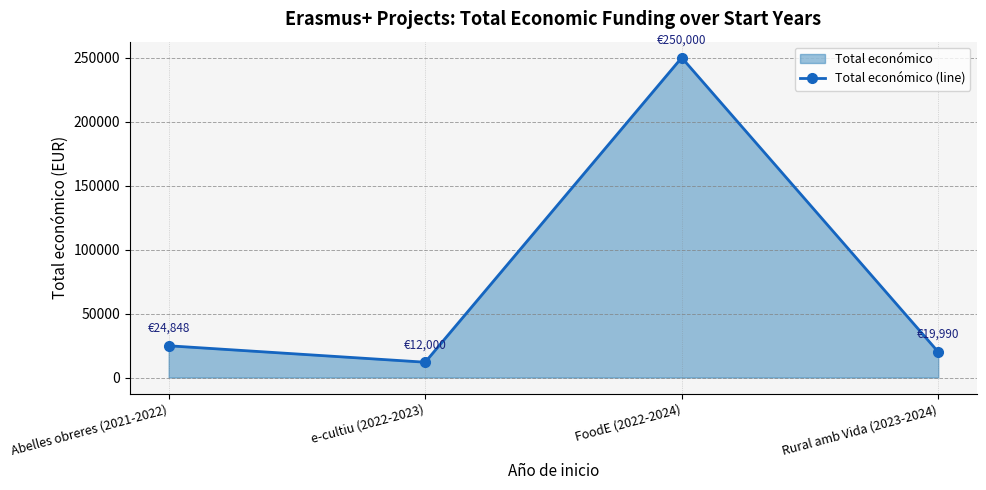

True or false: the data shows 170850 at FoodE (2022-2024).

False